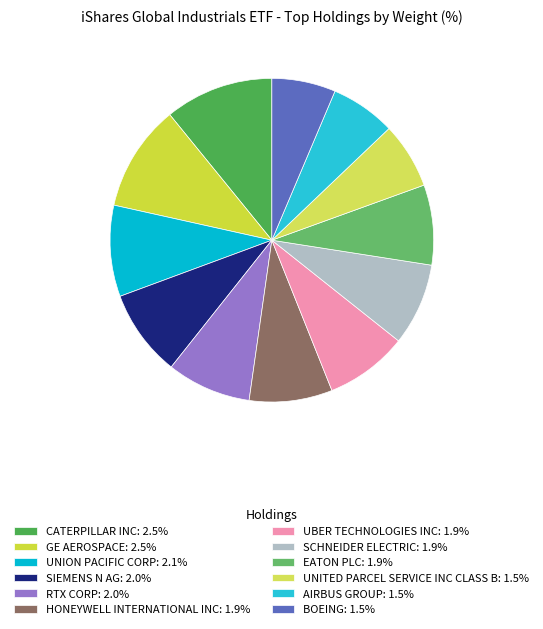

What is the ratio of the value at BOEING to the value at GE AEROSPACE?

0.6